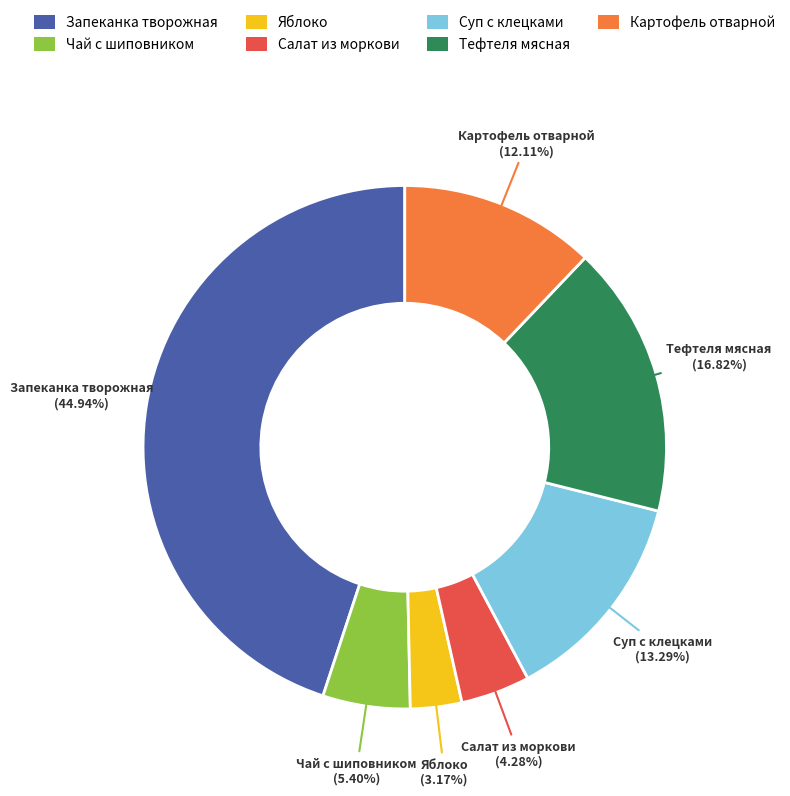

Is there any slice that represents more than half of the pie?

No